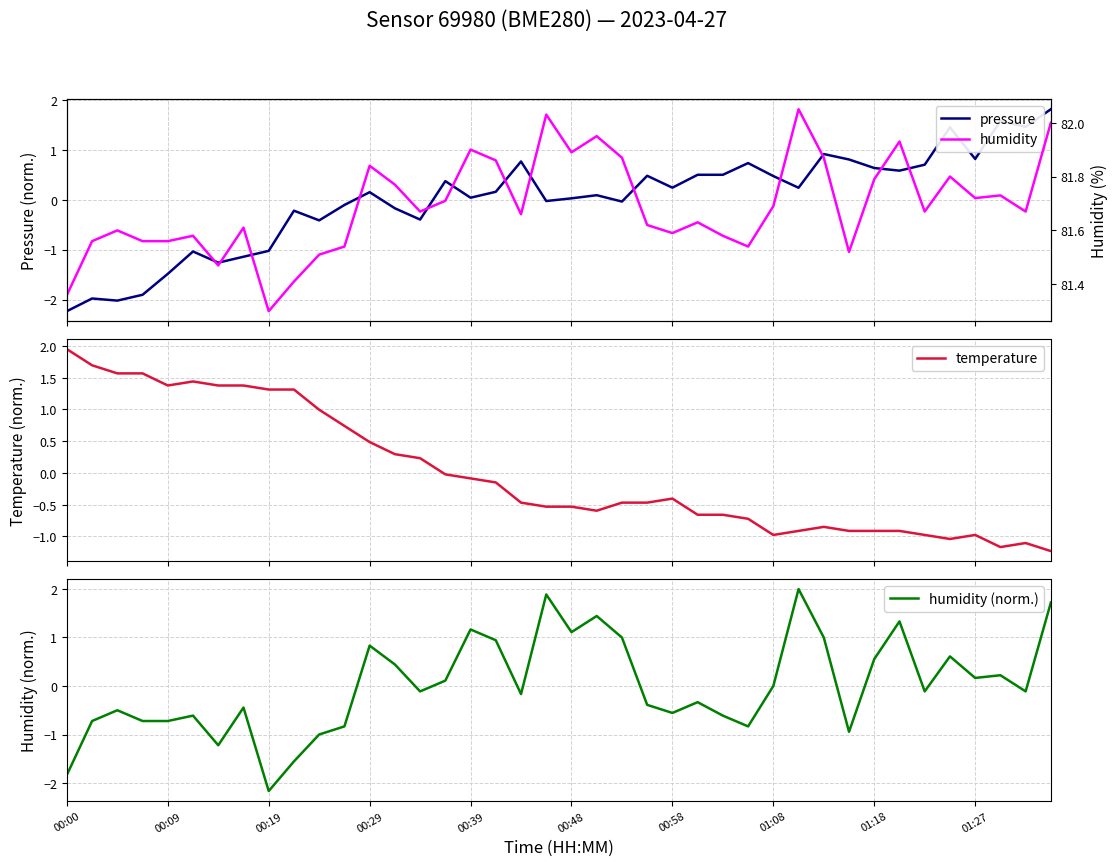

True or false: humidity (norm.) has a value of -0.6 at 00:58.

True